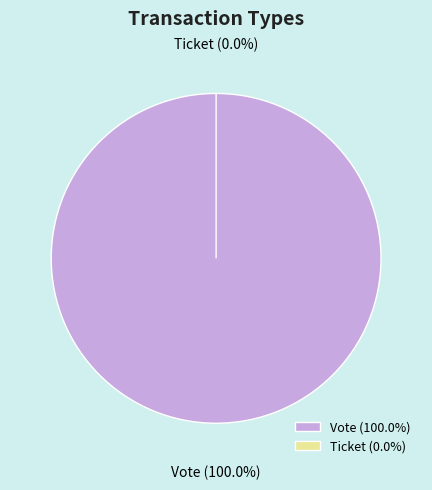

Count the number of slices in the pie.

2